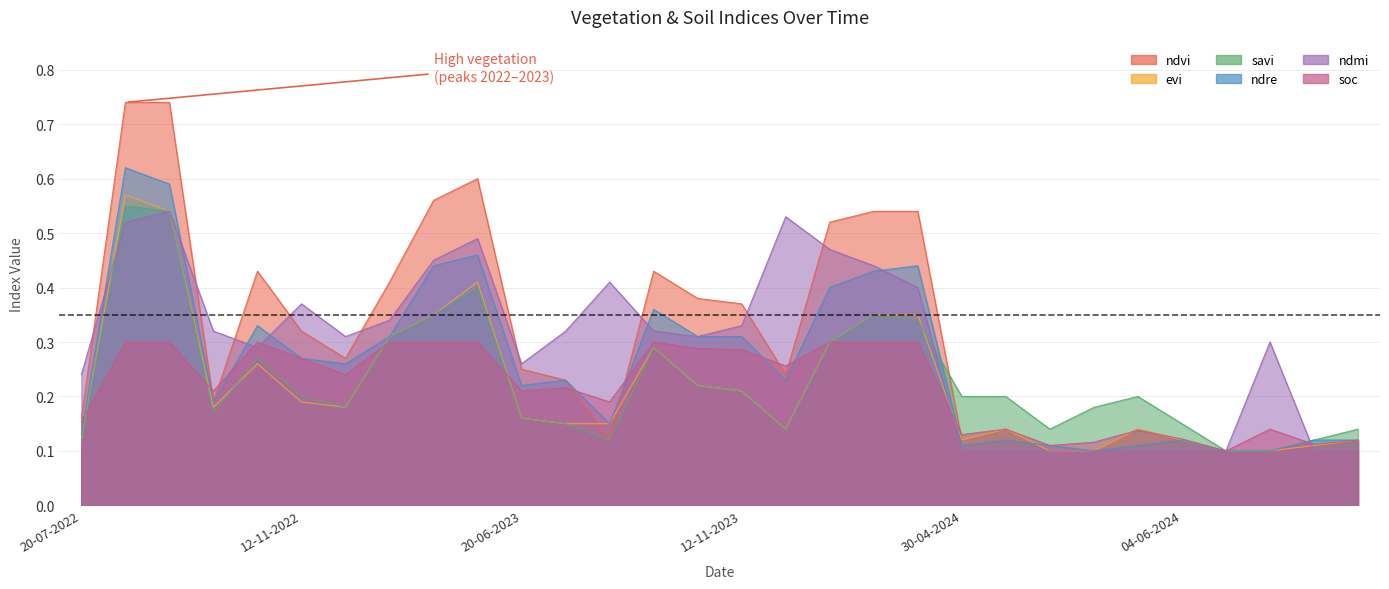

Does the chart have visible grid lines?

Yes